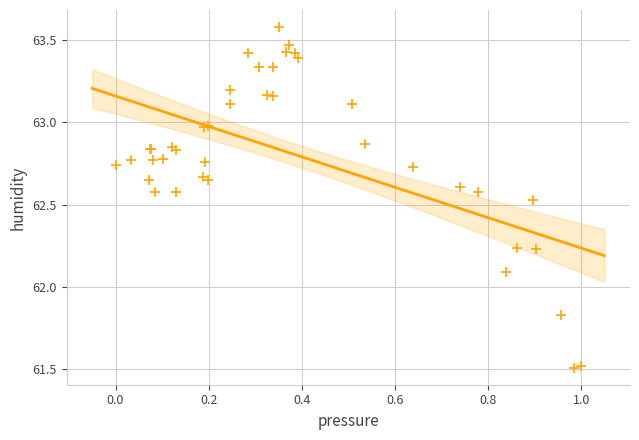

What Y value in the scatter plot is closest to 62?

62.1